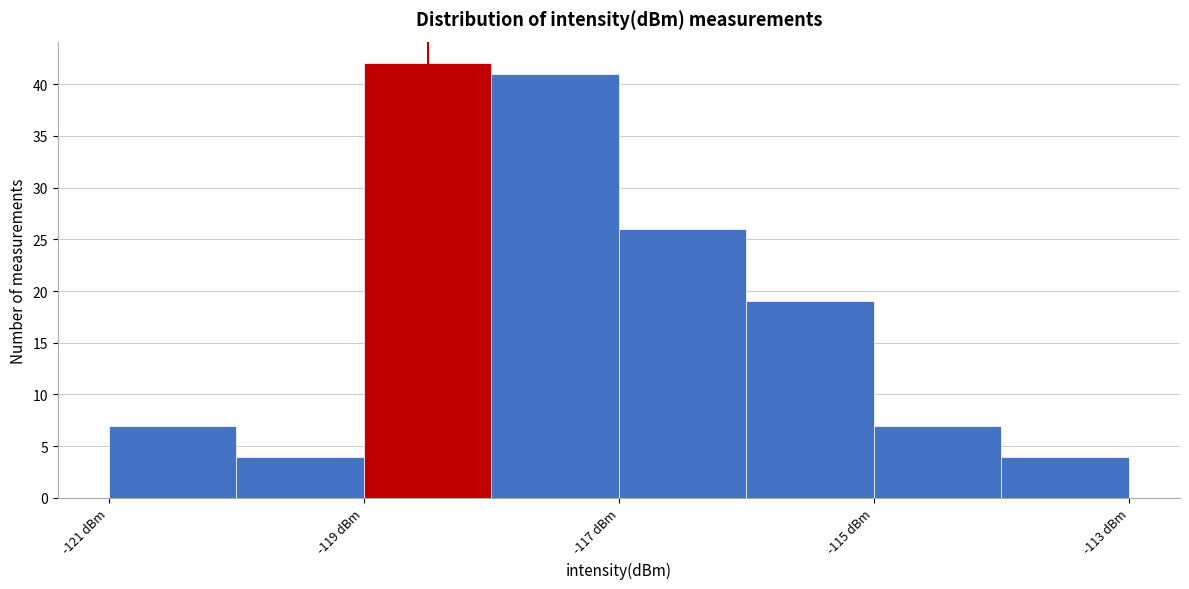

How tall is the bar that spans -115 to -114 on the x-axis? The values are not printed on the chart, so give them approximately, as read against the axis.

7